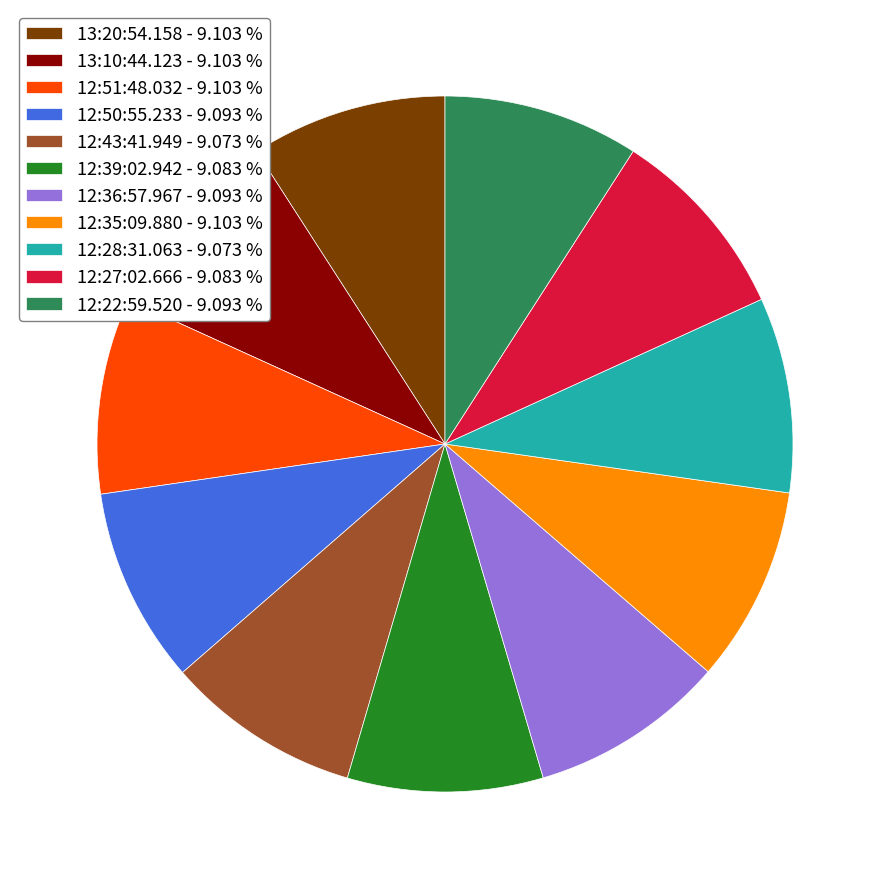

Count the number of slices in the pie.

11